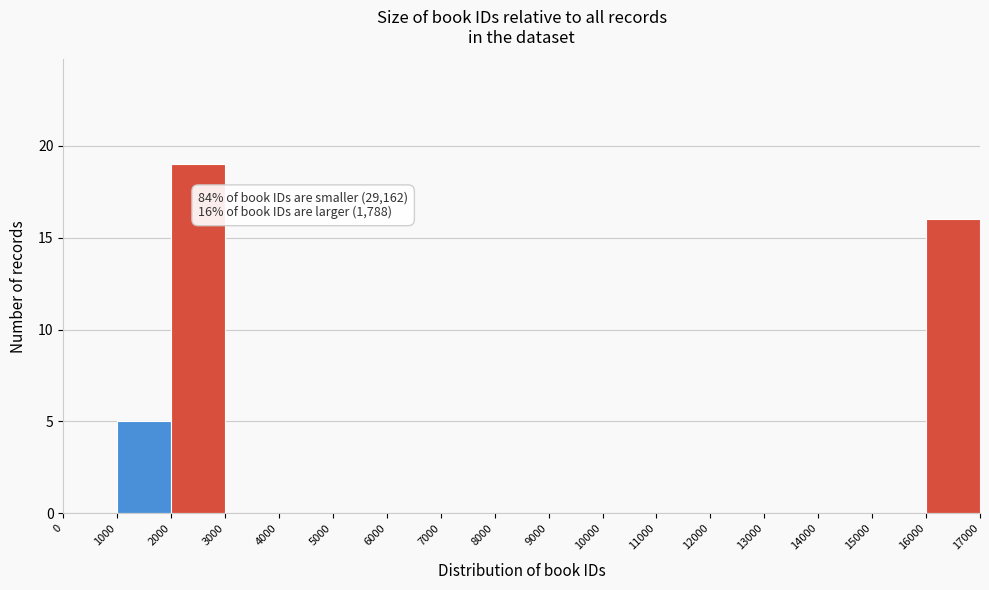

Over which range of the x-axis is the bar tallest?

2000 to 3000